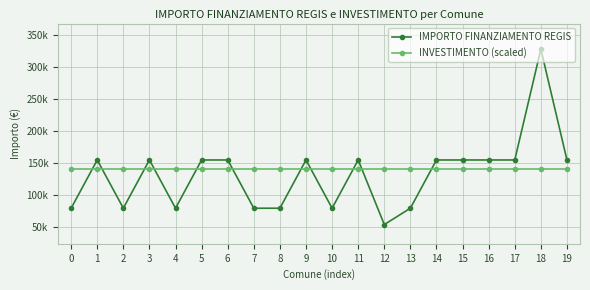

Which series has the largest range (max minus min)?

IMPORTO FINANZIAMENTO REGIS